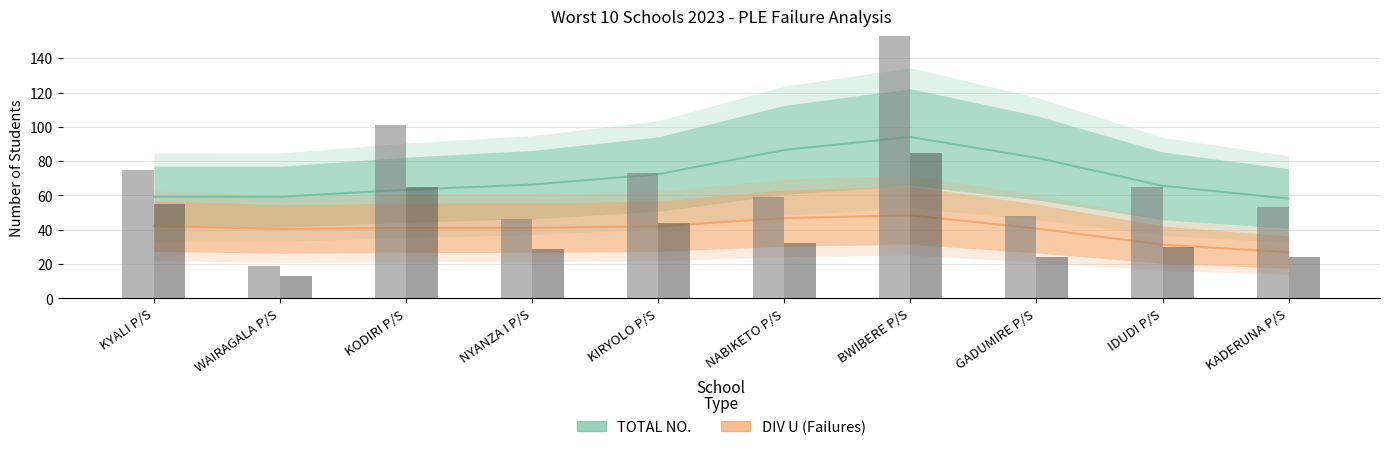

Is it true that TOTAL NO. equals 170 at KODIRI P/S?

False